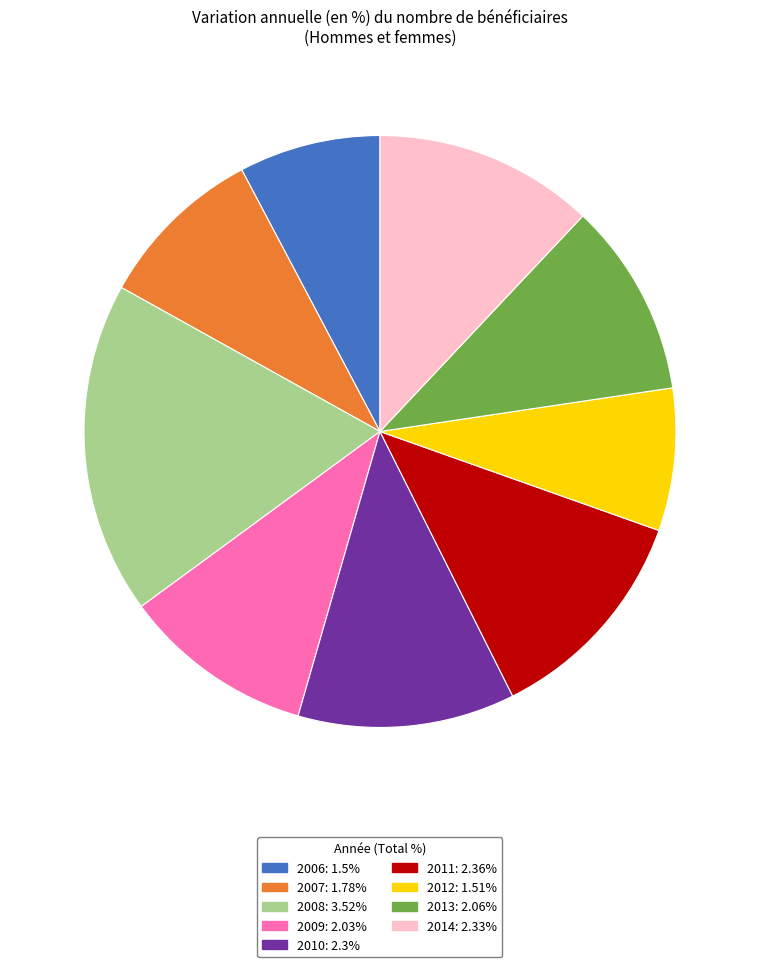

Does 2013 represent more than half of the total?

No